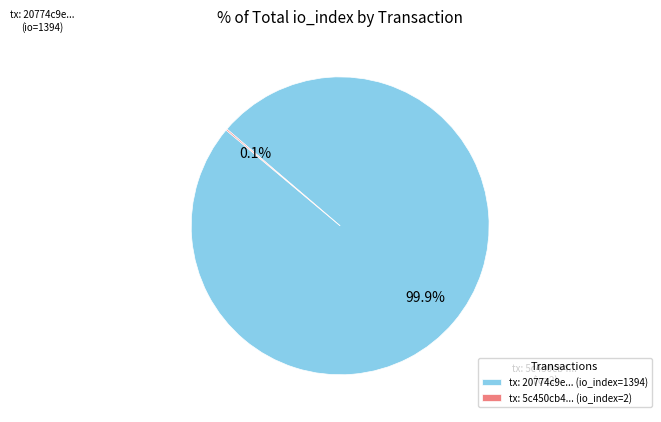

What percentage is NOT represented by tx: 20774c9e... (io_index=1394)?

0.1%